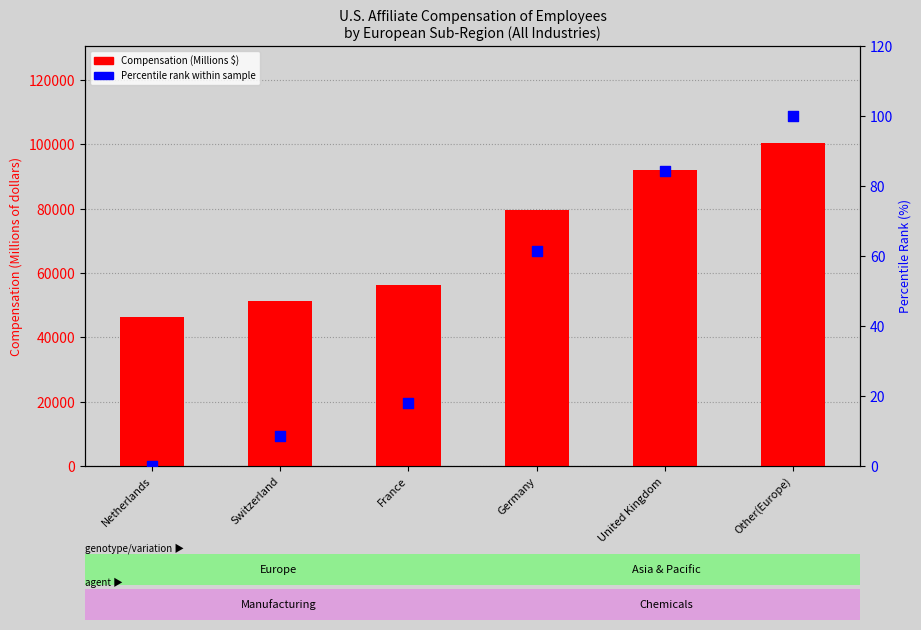

What is the total value across all series at Netherlands?

46465.0